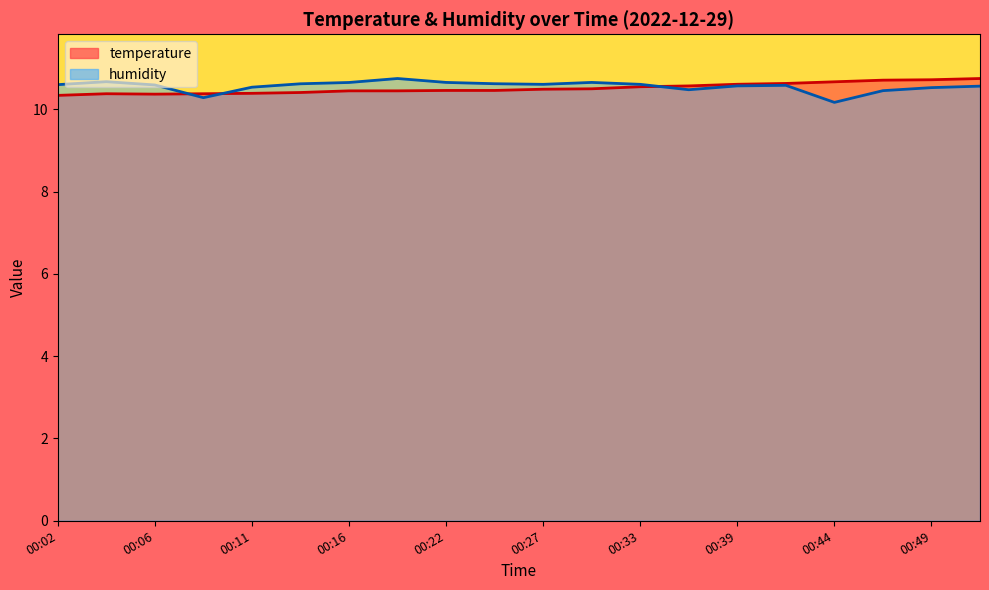

Which category has the highest value across all series?

00:52